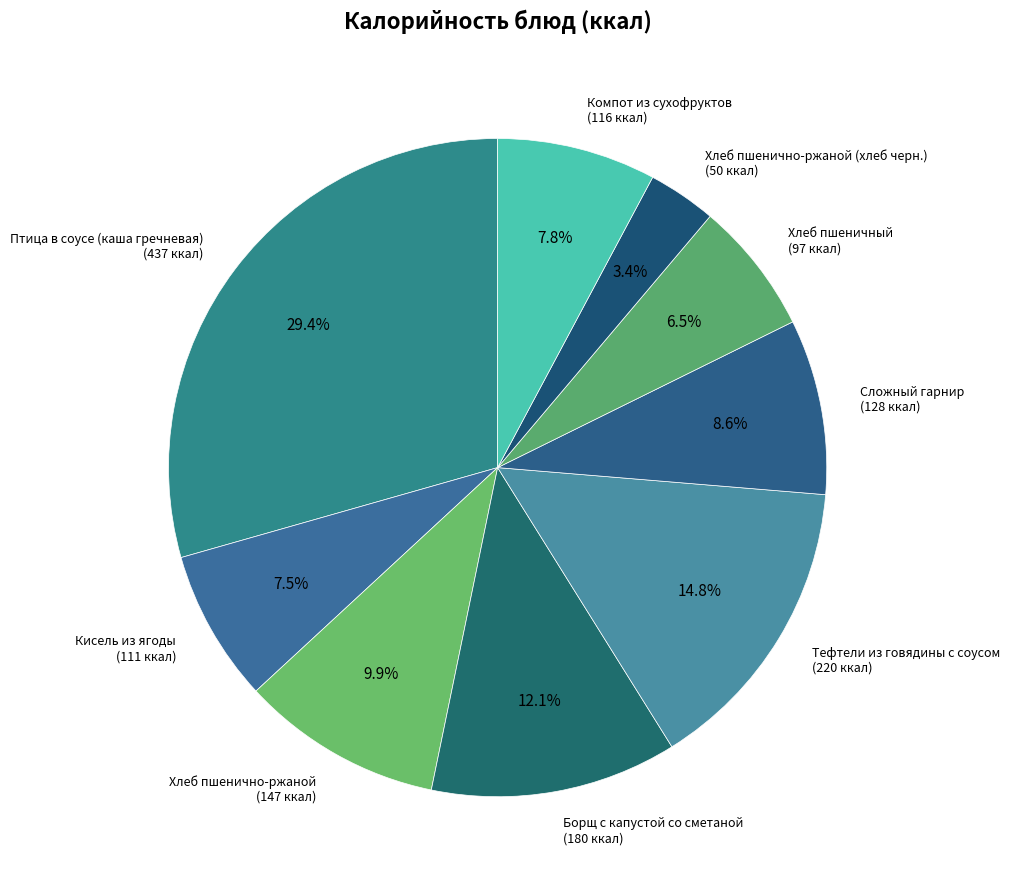

How many segments does this pie chart have?

9